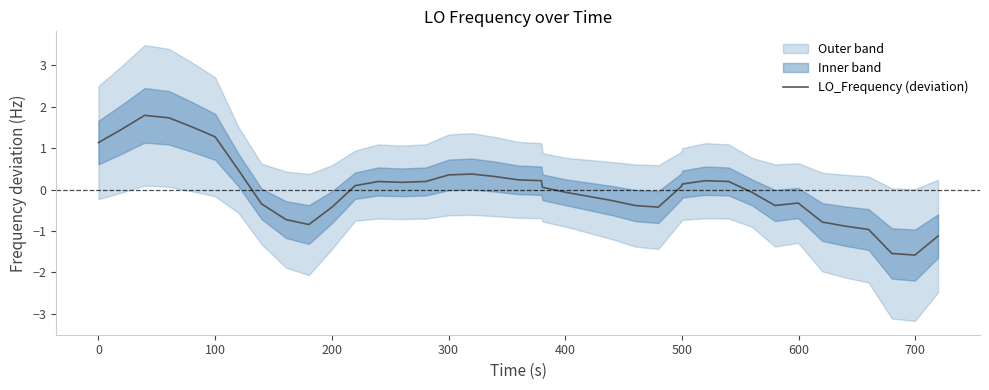

The value at 300 is 2.7. True or false?

False